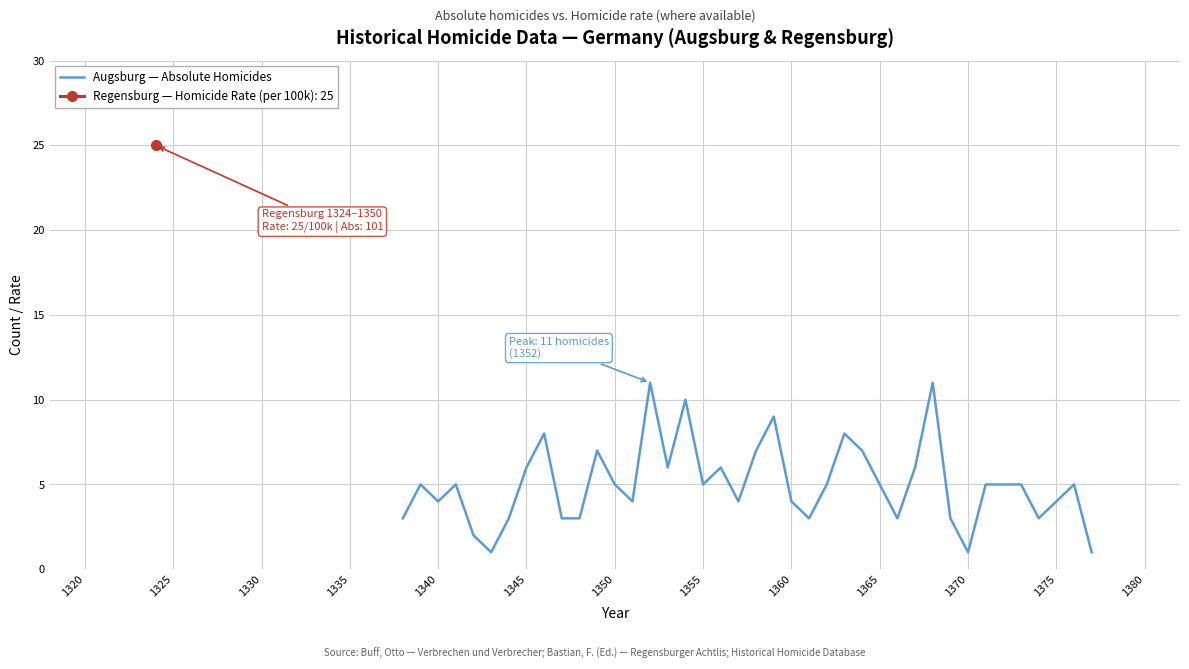

What is the maximum value for Augsburg — Absolute Homicides?

11